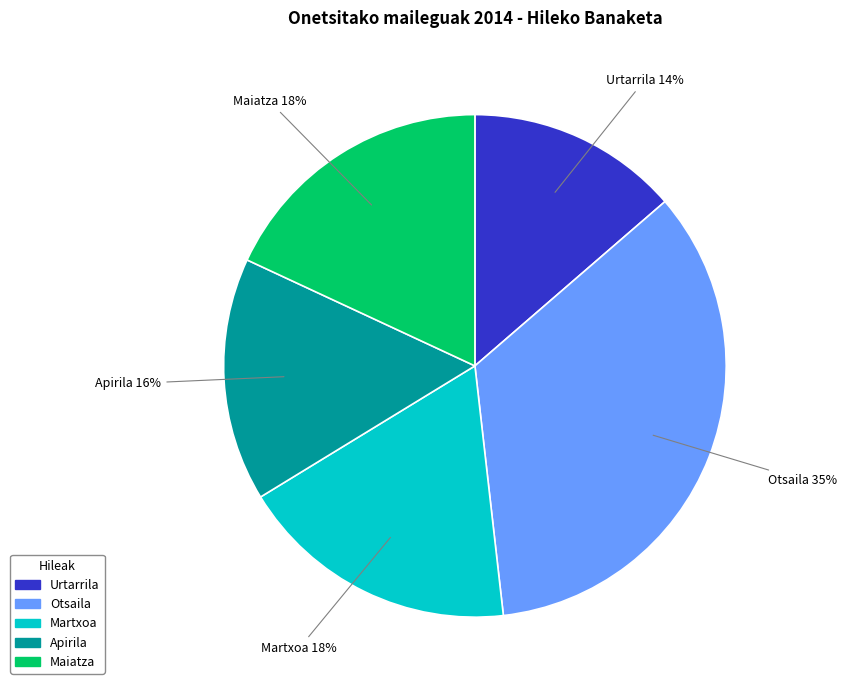

To the nearest percent, what portion does Otsaila represent?

35%